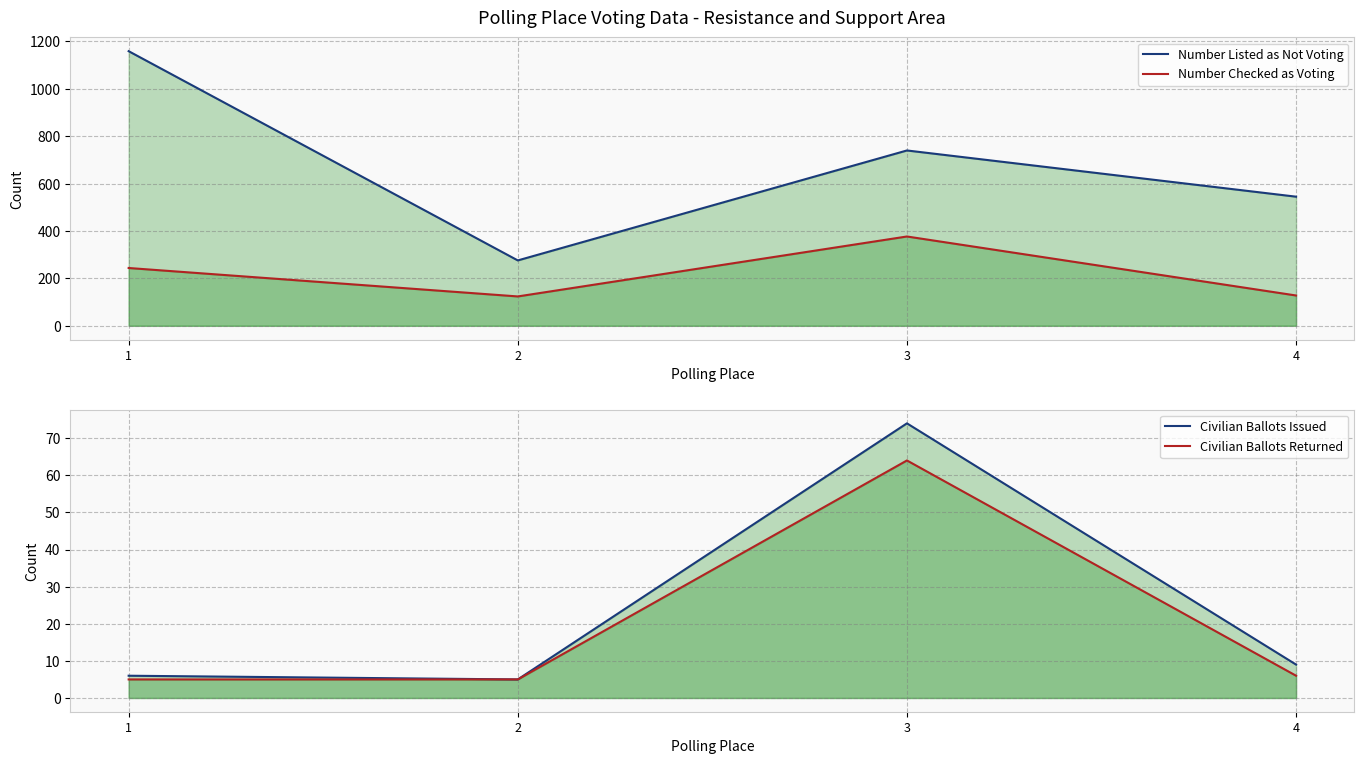

Reading right to left, extract all data points from this chart.

Number Listed as Not Voting: 4=545	3=740	2=276	1=1159
Number Checked as Voting: 4=128	3=377	2=124	1=244
Civilian Ballots Issued: 4=9	3=74	2=5	1=6
Civilian Ballots Returned: 4=6	3=64	2=5	1=5